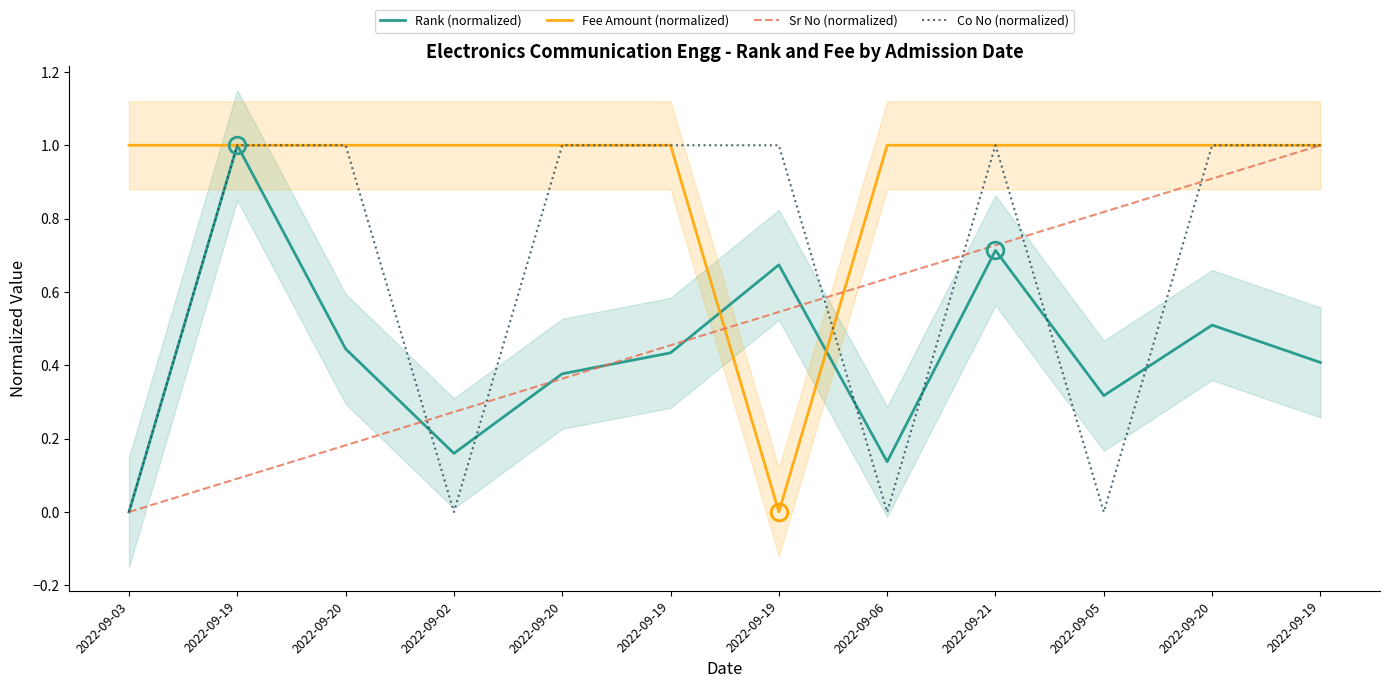

At which category is the sum across all series the highest?

2022-09-21